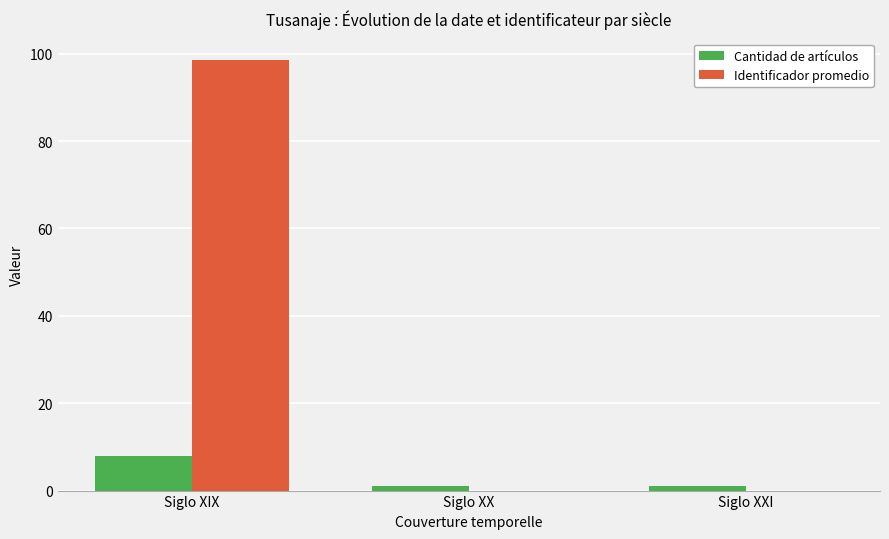

How many categories are shown in the chart?

3